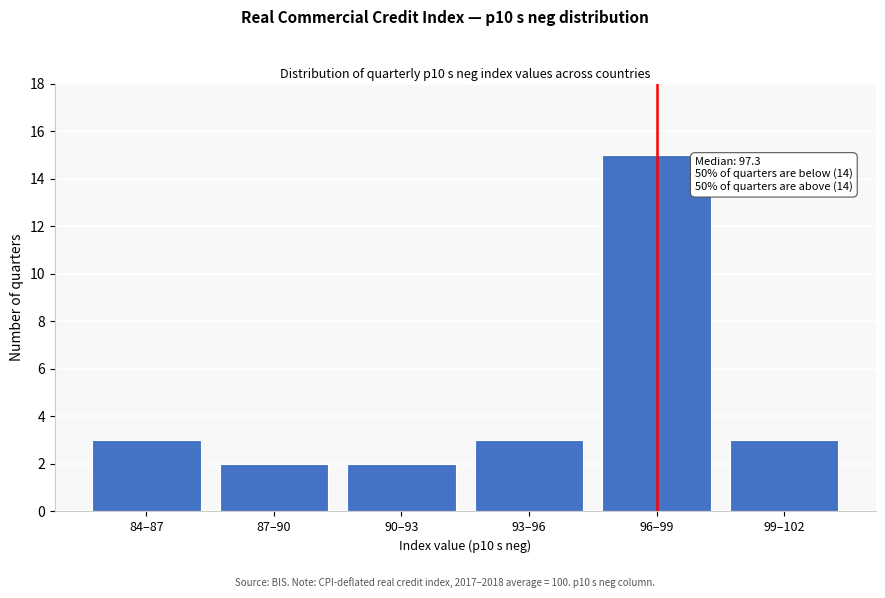

Reading left to right, transcribe all the data shown in this chart.

3	2	2	3	15	3